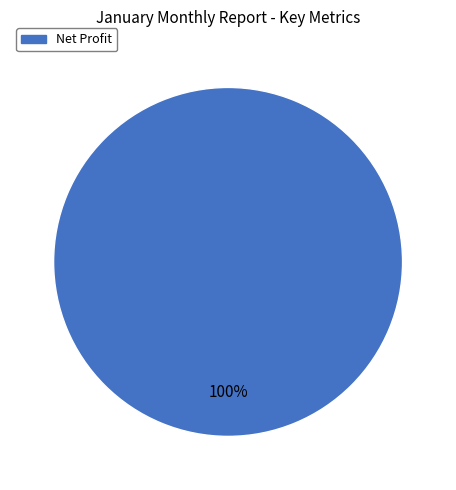

Is there a majority slice in this chart?

Yes